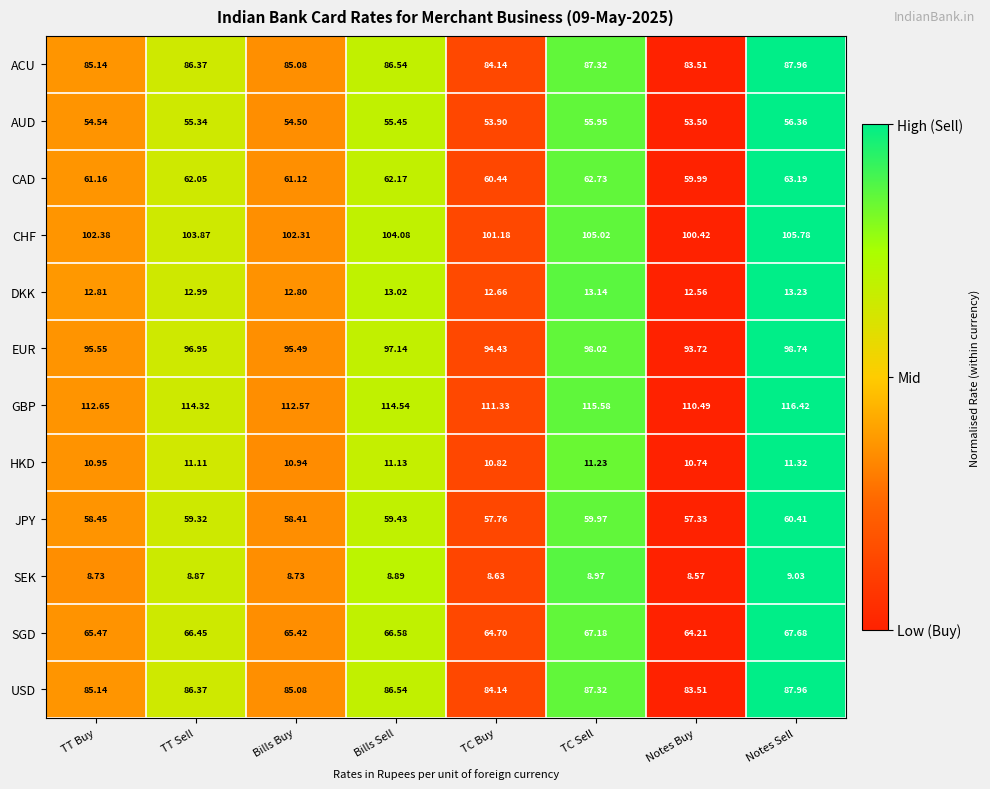

Which series has the largest total across all categories?

GBP